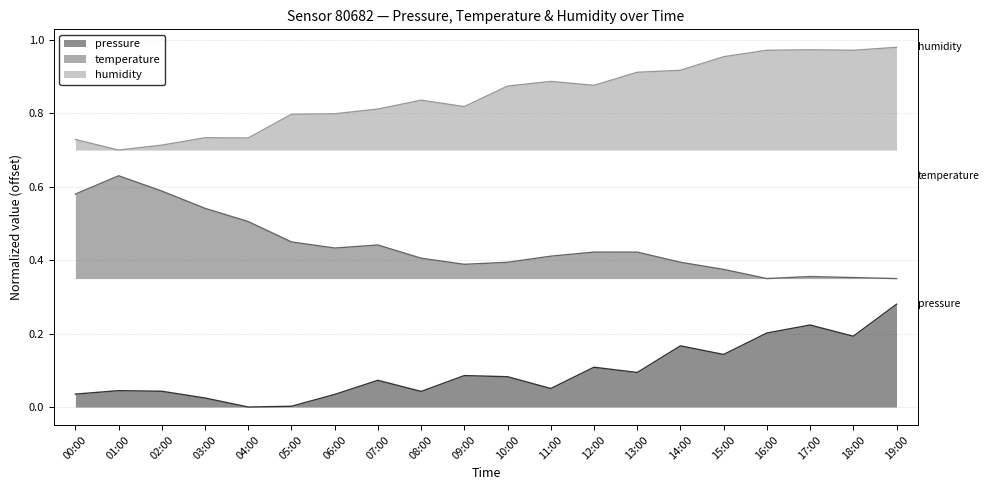

At which label is pressure closest to 0?

04:00